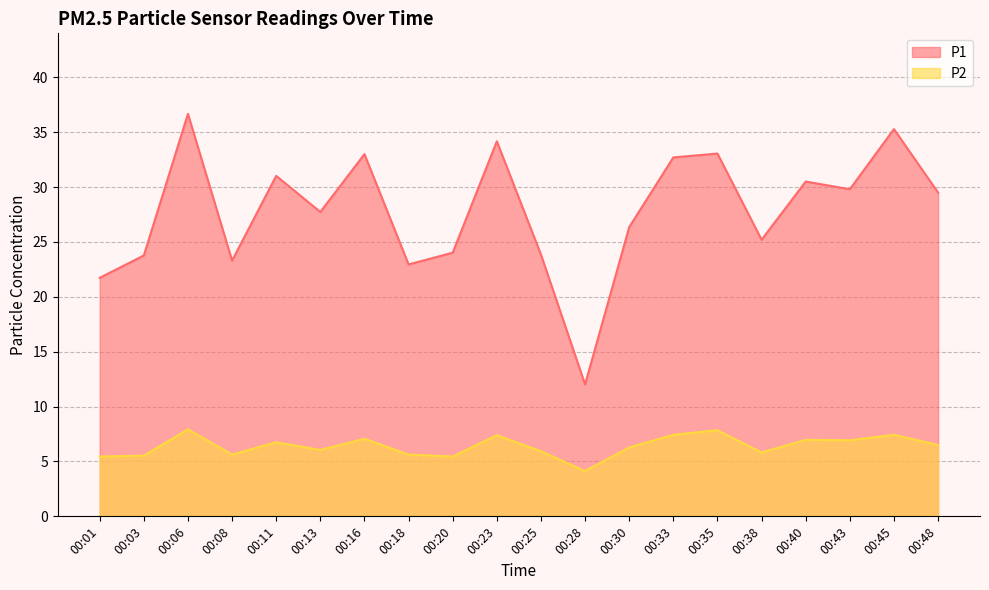

Between 00:18 and 00:48, which is larger?

00:48